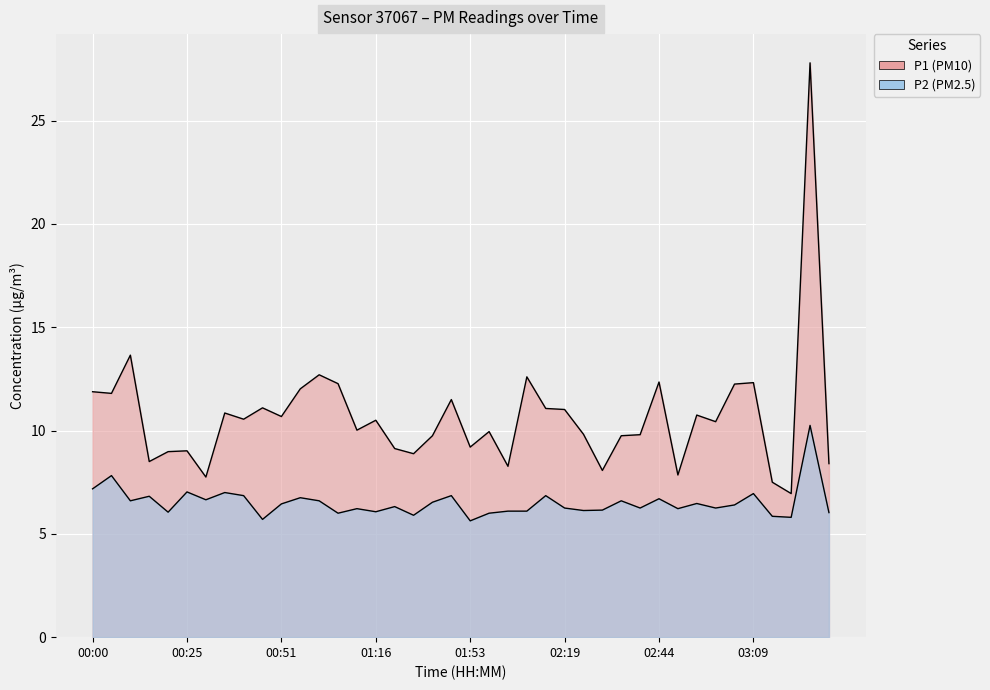

True or false: P1 and P2 cross at least once.

False